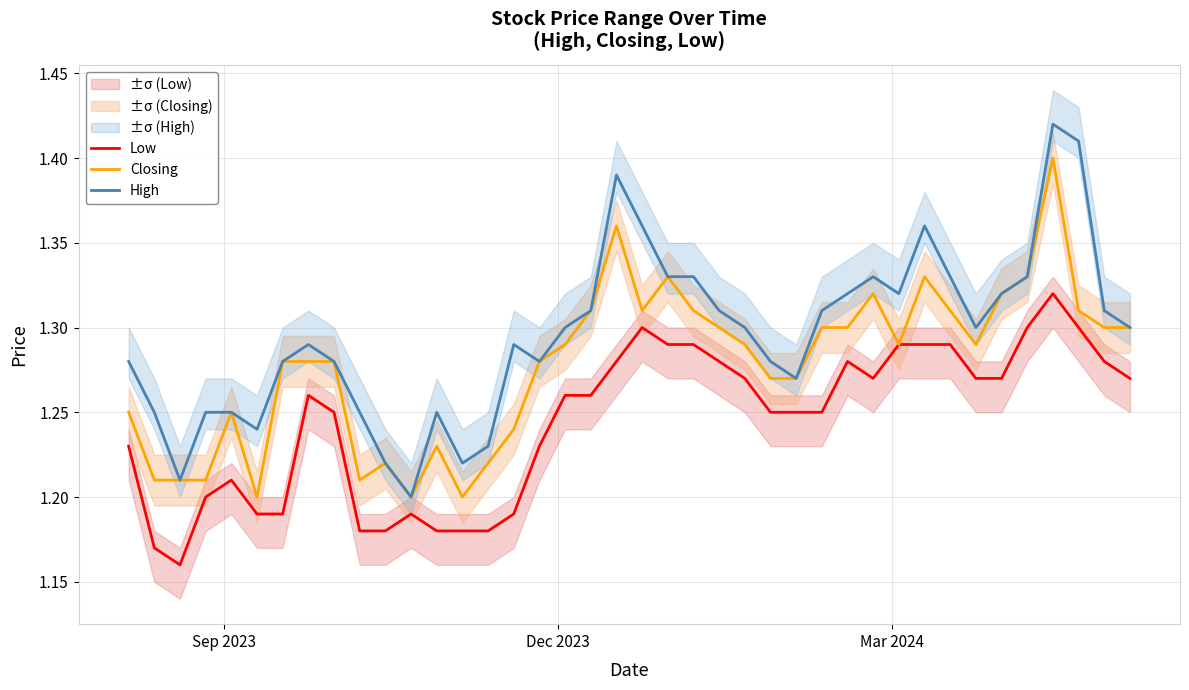

True or false: High and Low cross at least once.

False